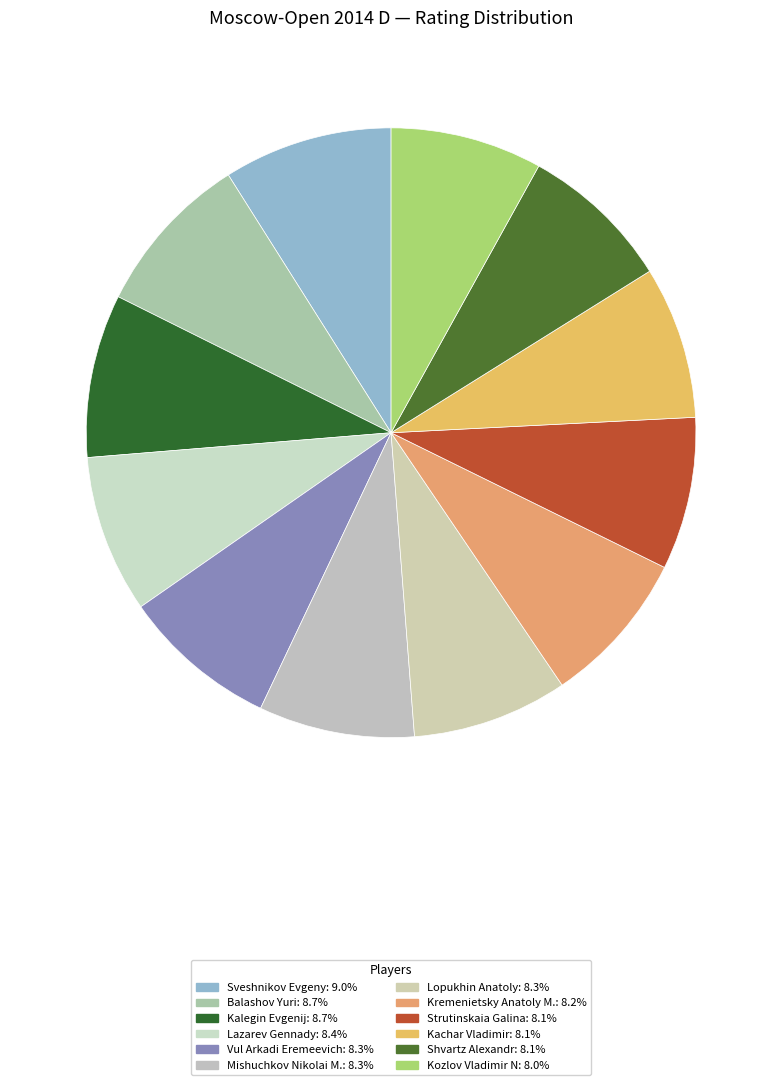

Which slice is the largest?

Sveshnikov Evgeny